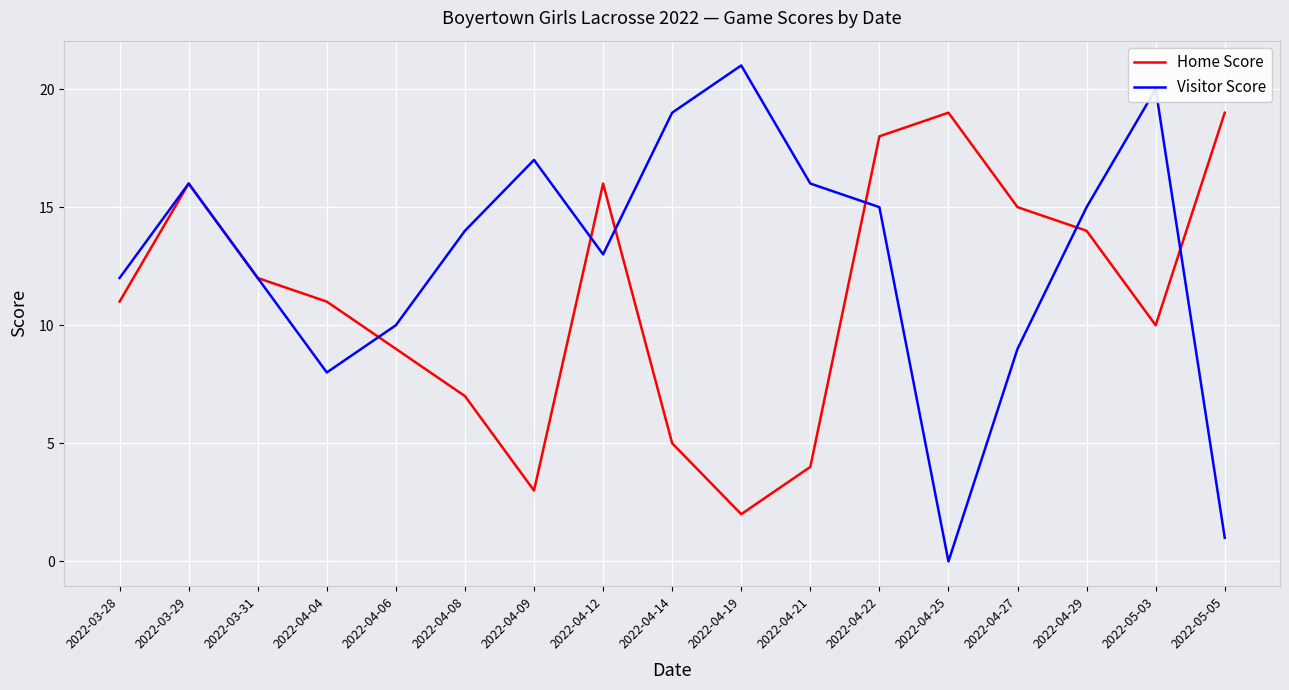

Rank the series by their average value, from lowest to highest.

Home Score, Visitor Score